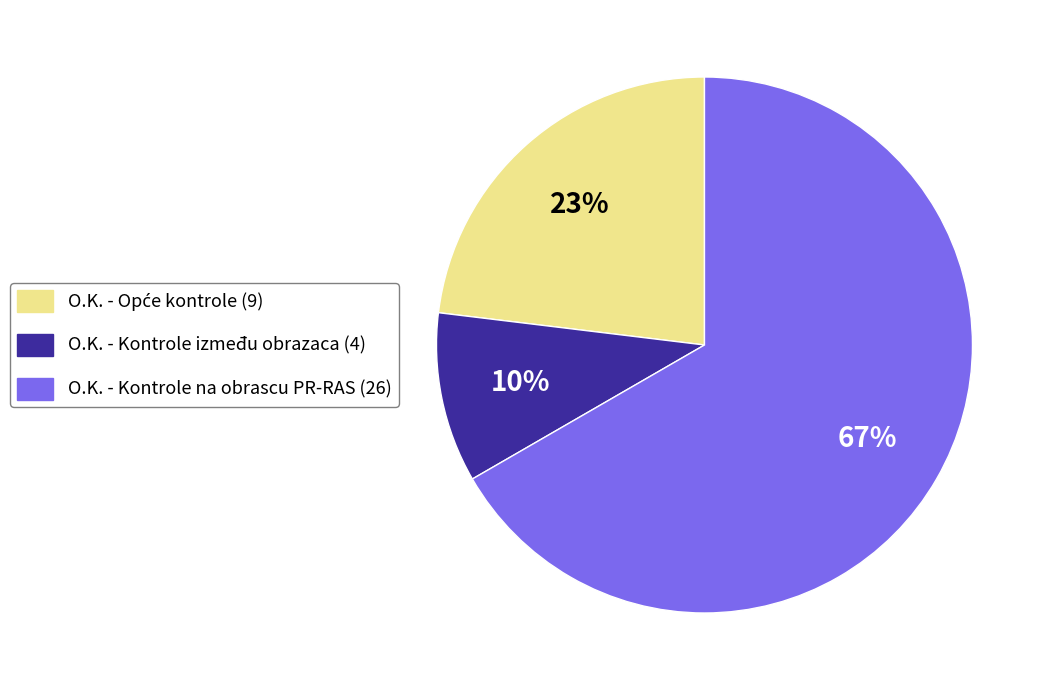

Does any single category account for the majority?

Yes